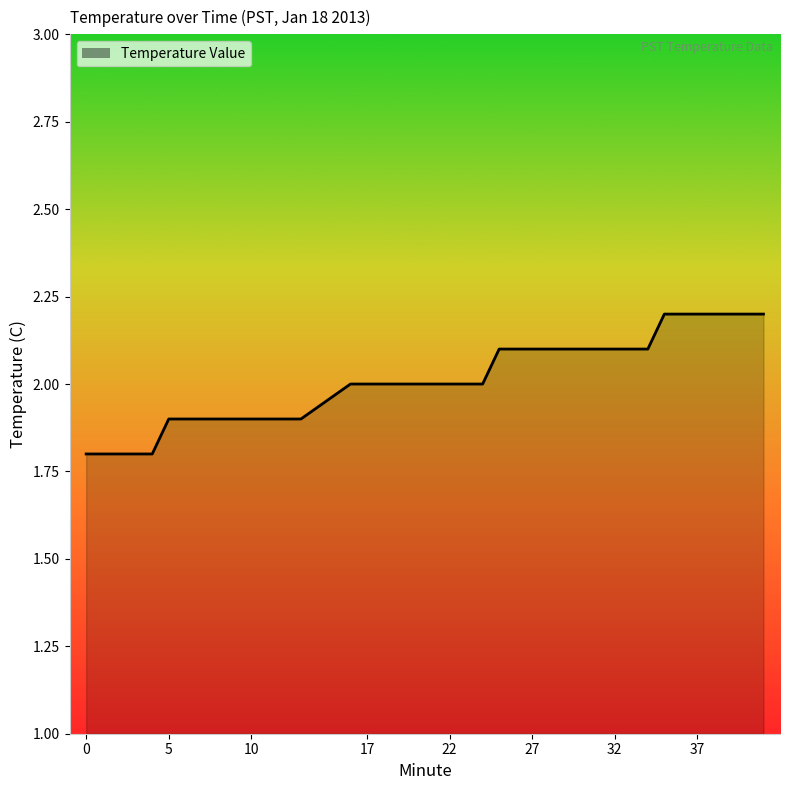

What is the difference between the maximum and minimum values?

0.4